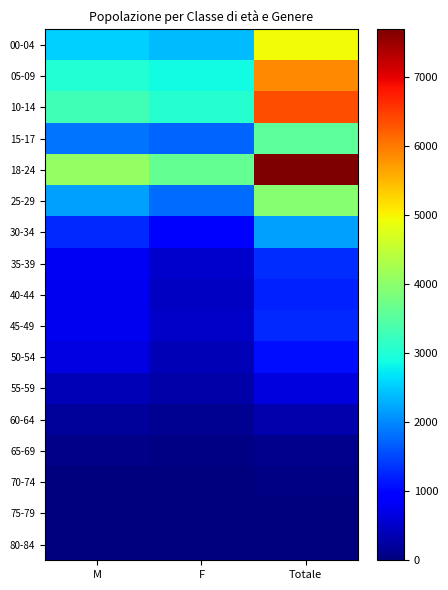

Between M and F, which is larger?

M